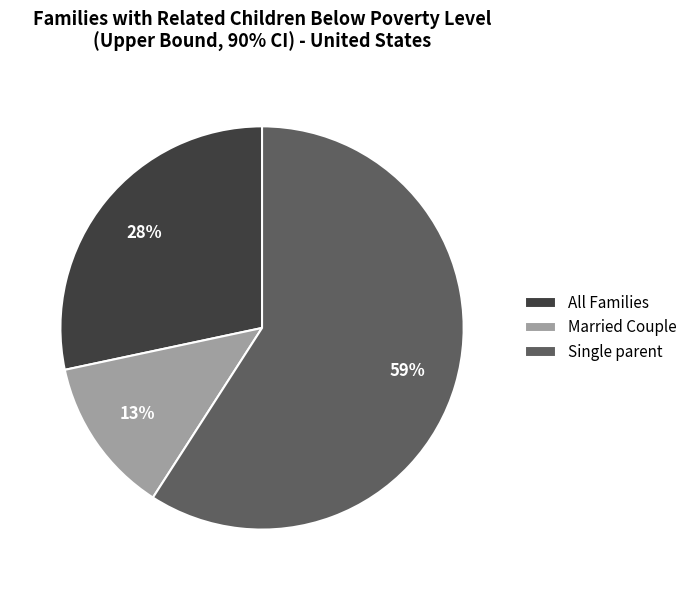

How many slices are in this pie chart?

3